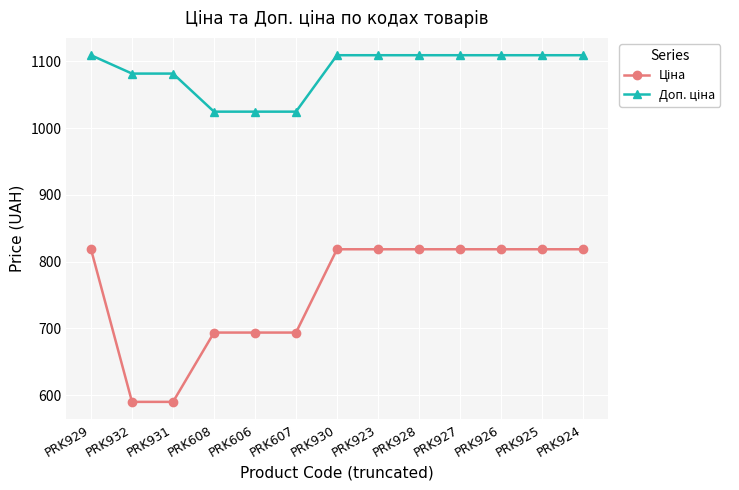

What is the smallest value displayed?

589.9